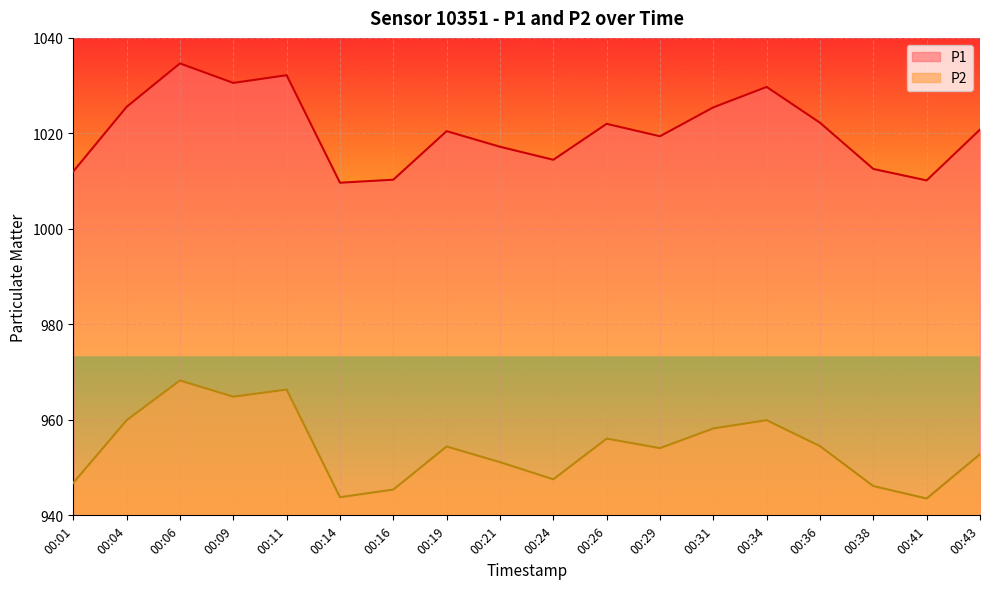

Does the chart display data point markers on the line(s)?

No